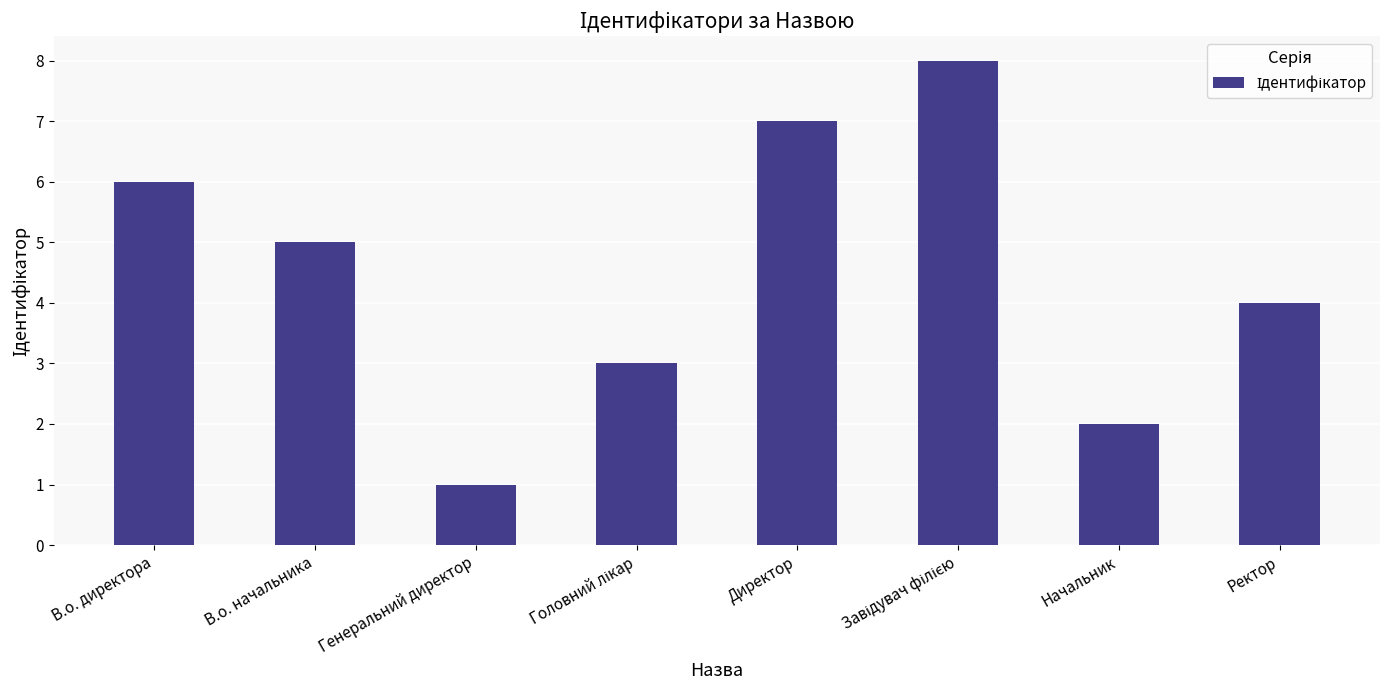

What is the label of the 6th bar from the right?

Генеральний директор